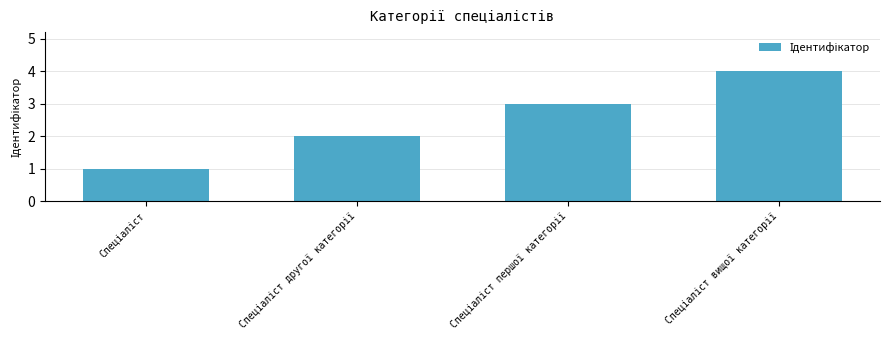

What is the sum of all values?

10